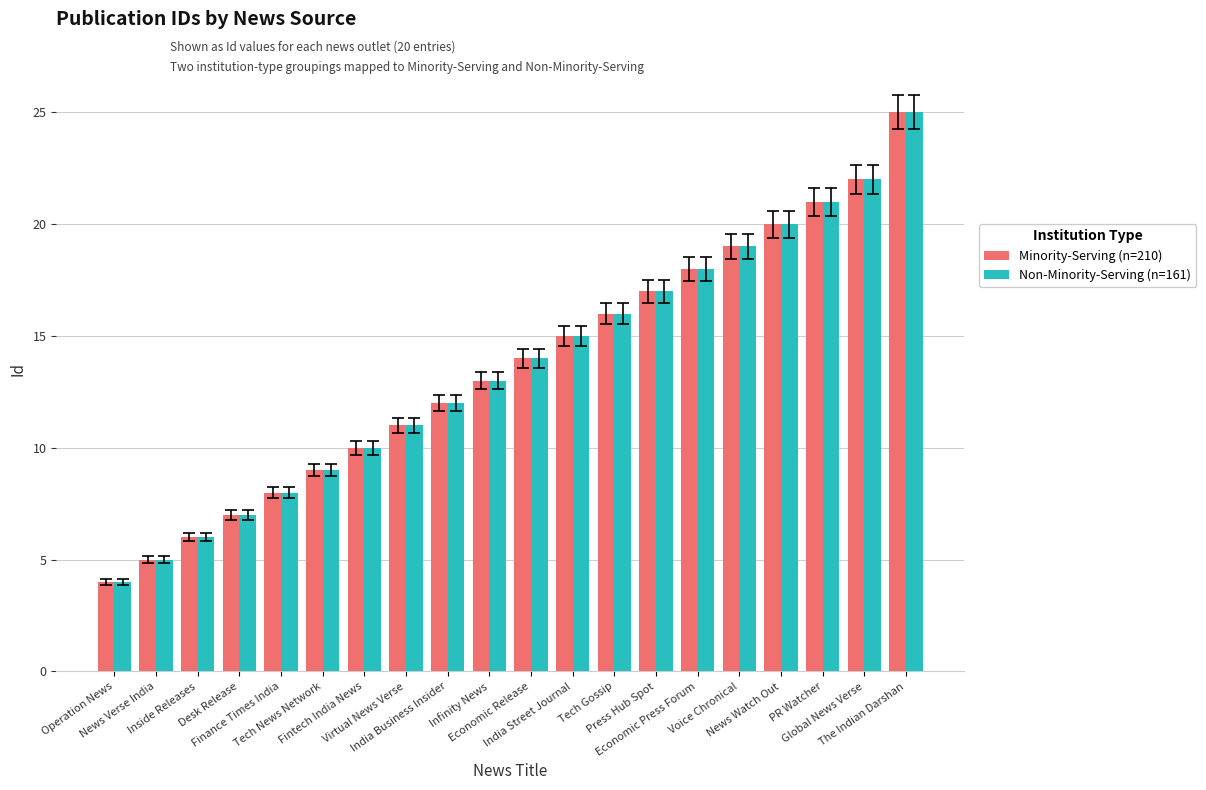

Reading right to left, list all the values displayed in this chart.

Minority-Serving (n=210): 25	22	21	20	19	18	17	16	15	14	13	12	11	10	9	8	7	6	5	4
Non-Minority-Serving (n=161): 25	22	21	20	19	18	17	16	15	14	13	12	11	10	9	8	7	6	5	4